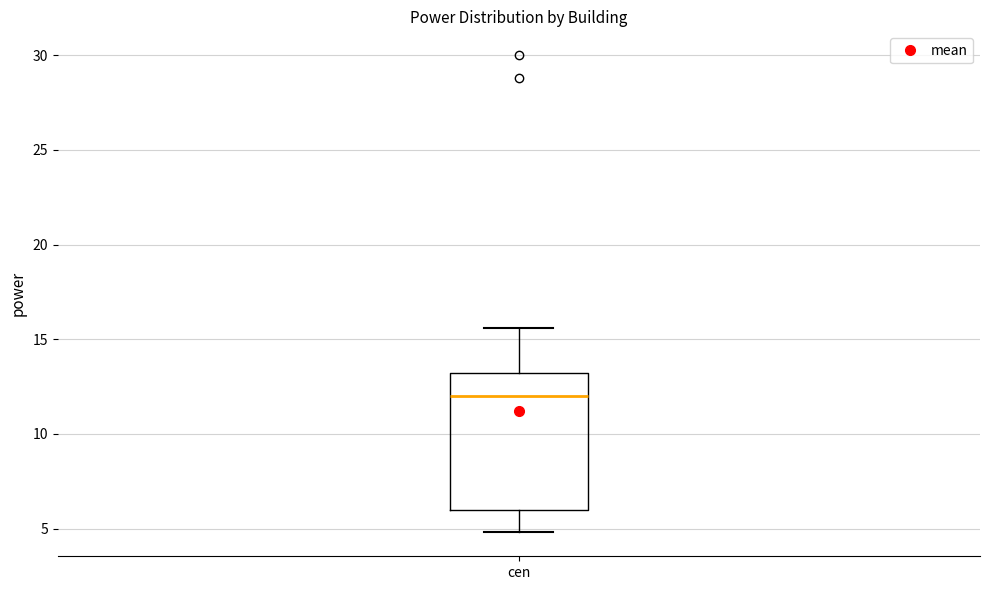

Read this box plot against the y-axis: the position of the median line, the range covered by the box, and the ends of both whiskers. The values are not printed on the chart, so give them approximately, as read against the axis.

median 12.0, box 6.0 to 13.0, whiskers 5.0 to 15.5